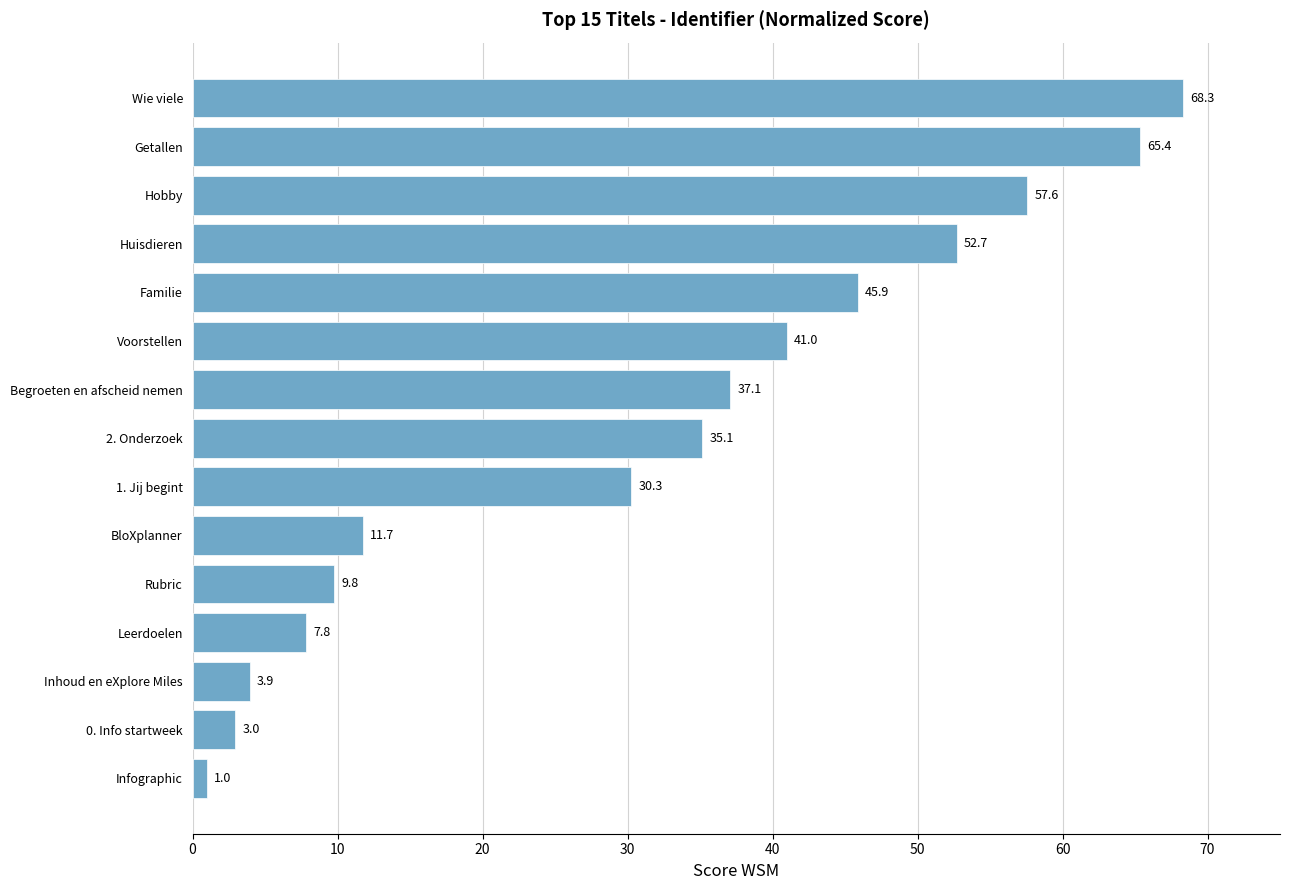

Approximately how many times larger is the value at Hobby compared to Voorstellen?

1.4